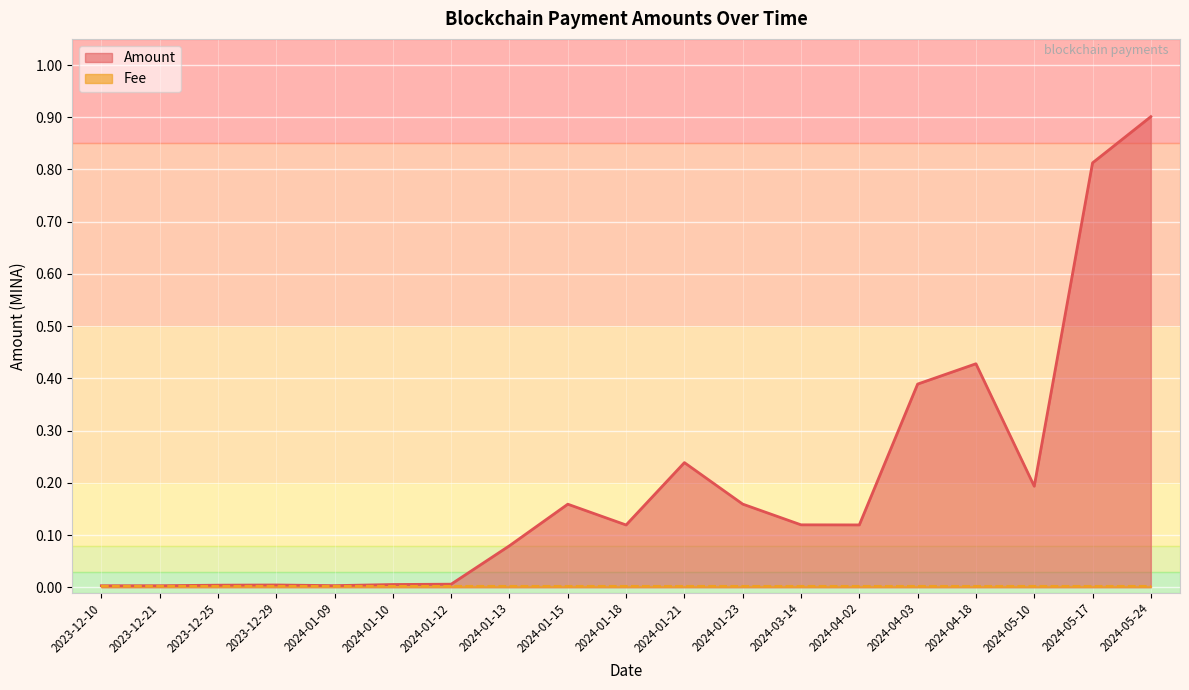

Reading left to right, what are all the values shown in this chart?

2023-12-10=0.0	2023-12-21=0.0	2023-12-25=0.0	2023-12-29=0.0	2024-01-09=0.0	2024-01-10=0.0	2024-01-12=0.0	2024-01-13=0.1	2024-01-15=0.2	2024-01-18=0.1	2024-01-21=0.2	2024-01-23=0.2	2024-03-14=0.1	2024-04-02=0.1	2024-04-03=0.4	2024-04-18=0.4	2024-05-10=0.2	2024-05-17=0.8	2024-05-24=0.9